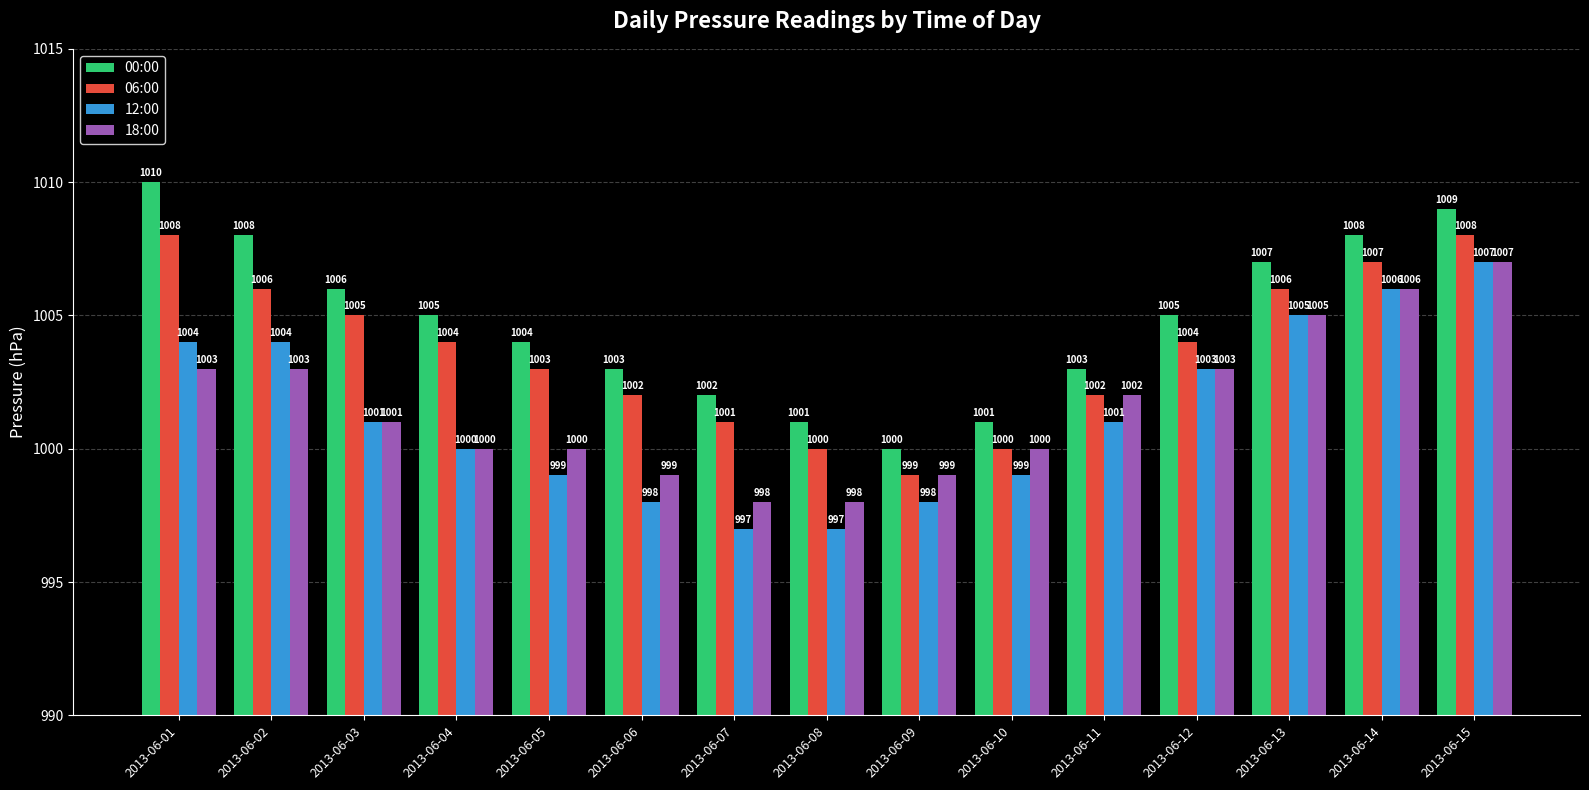

What value does the 06:00 series have at 2013-06-03?

1005